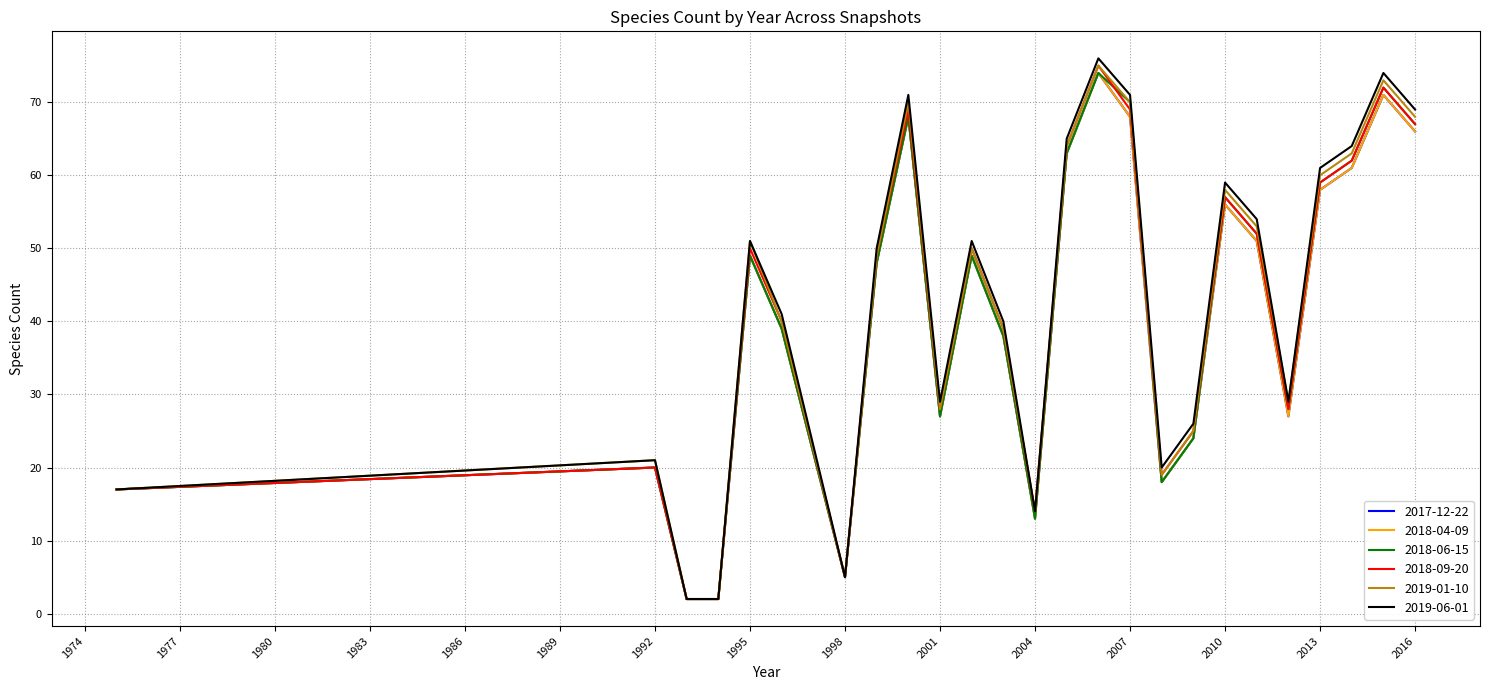

What is the value of the 2019-01-10 point at the 18th from the left?

25